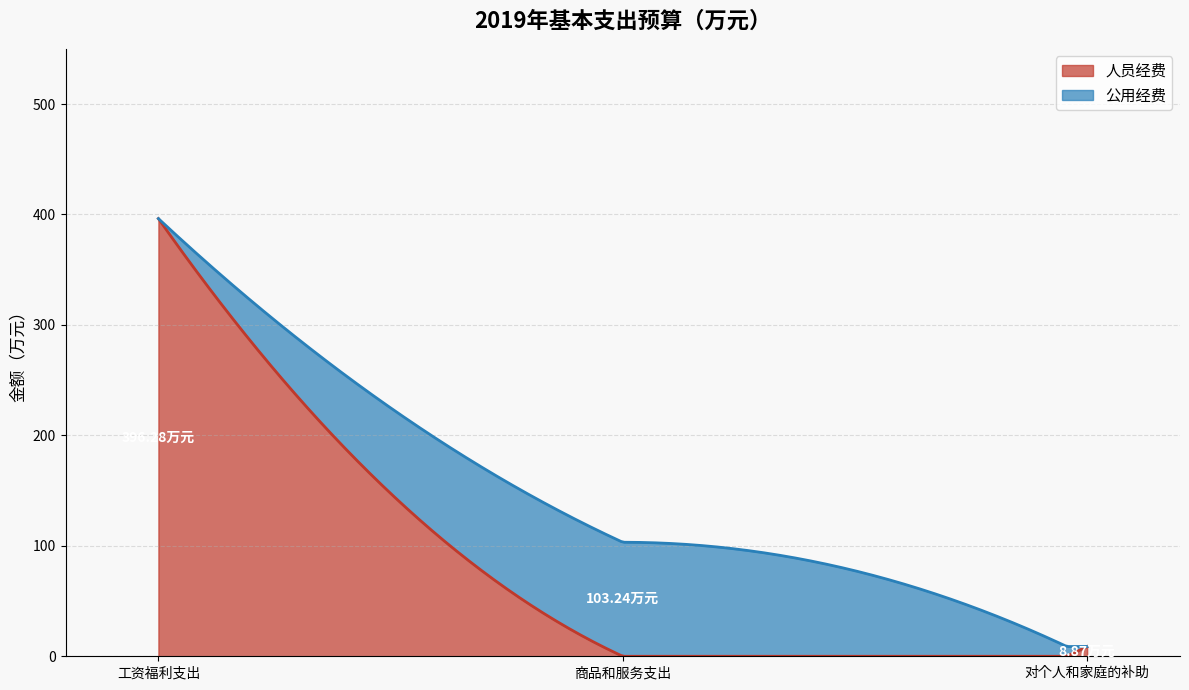

Which category has the lowest value in the 人员经费 series?

商品和服务支出